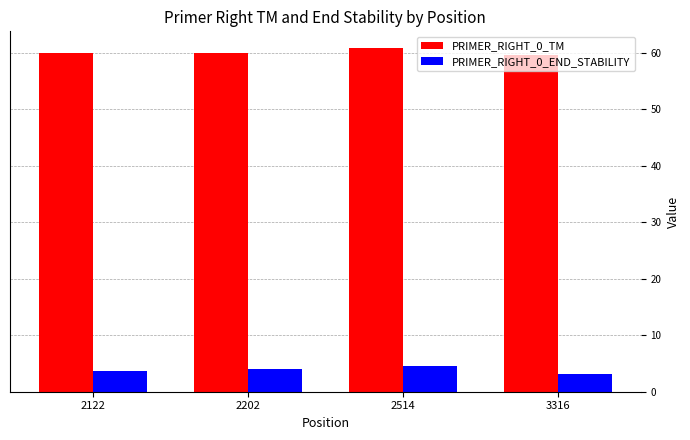

Reading right to left, extract all data points from this chart.

PRIMER_RIGHT_0_TM: 59.6	60.8	60.0	60.0
PRIMER_RIGHT_0_END_STABILITY: 3.1	4.6	4.0	3.7